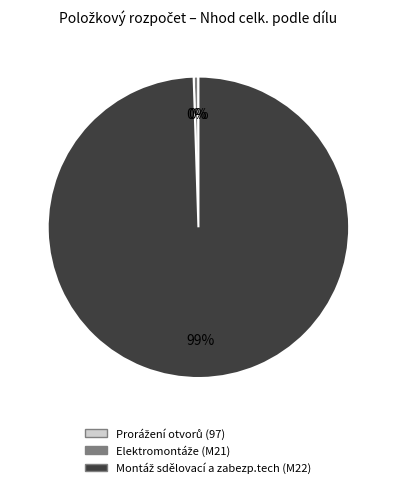

Is there any slice that represents more than half of the pie?

Yes